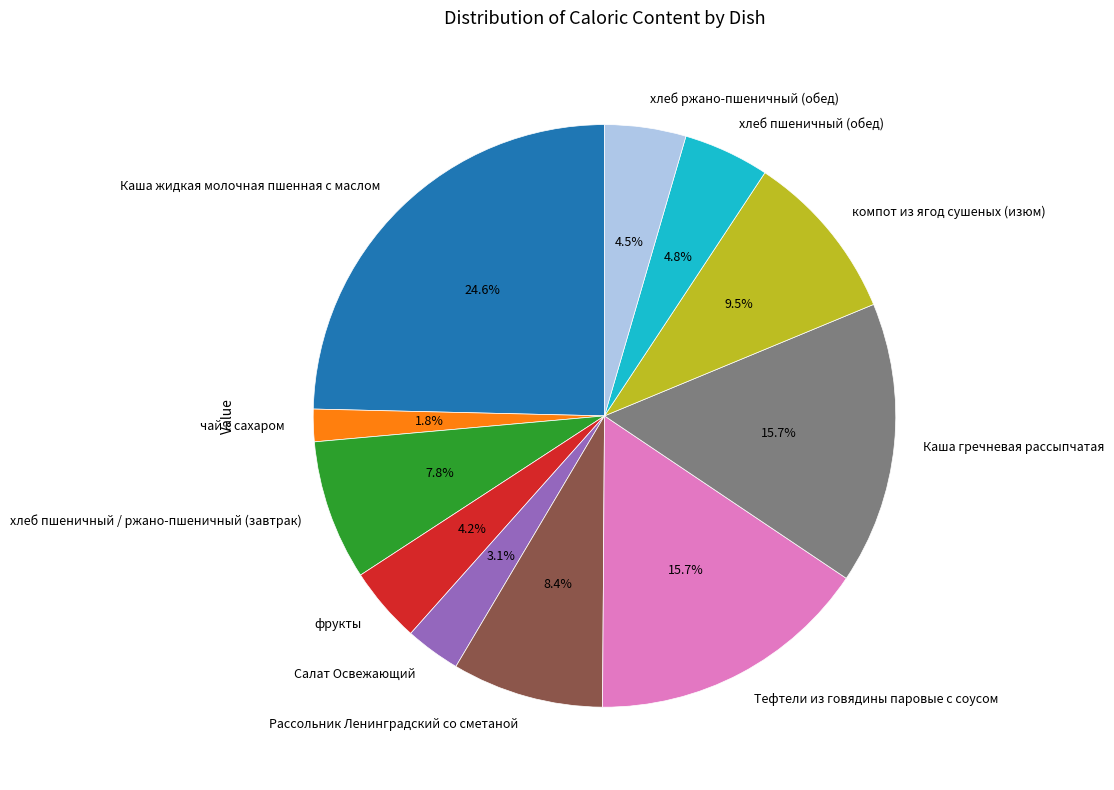

Is the sum of хлеб ржано-пшеничный (обед) and чай с сахаром greater than half?

No